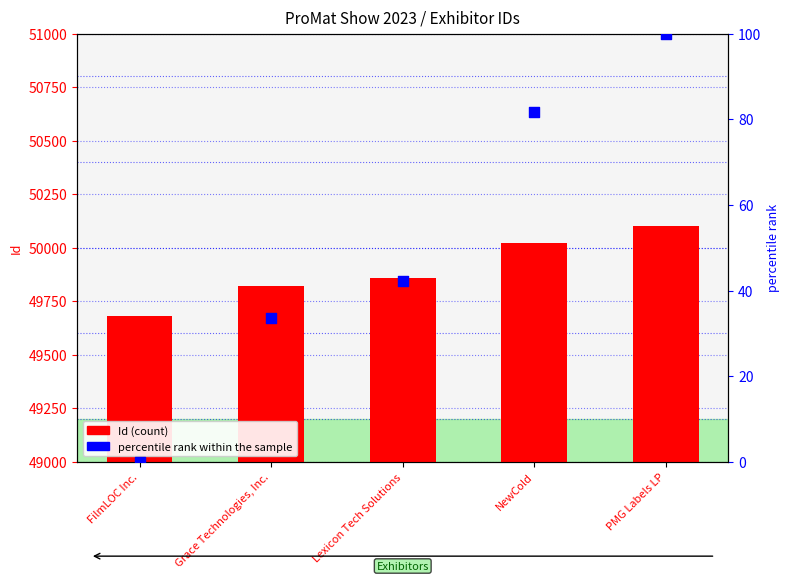

Which series contains the highest Y value?

Id